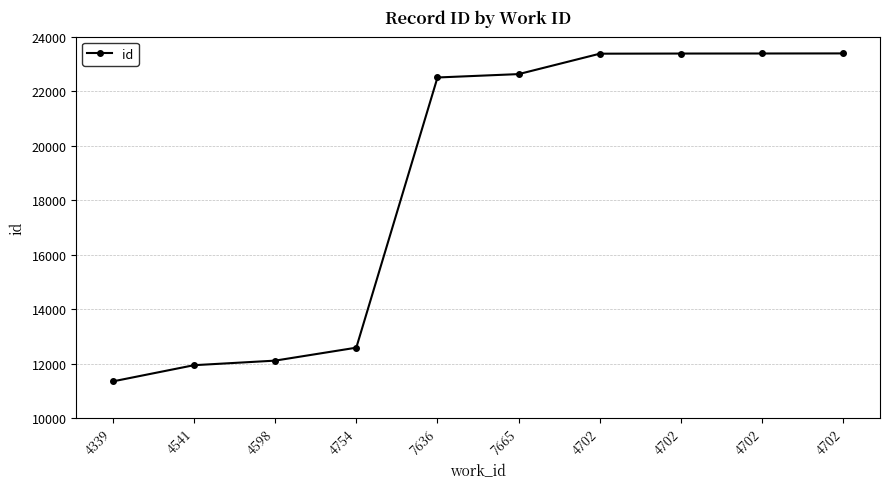

Does the chart have visible grid lines?

Yes